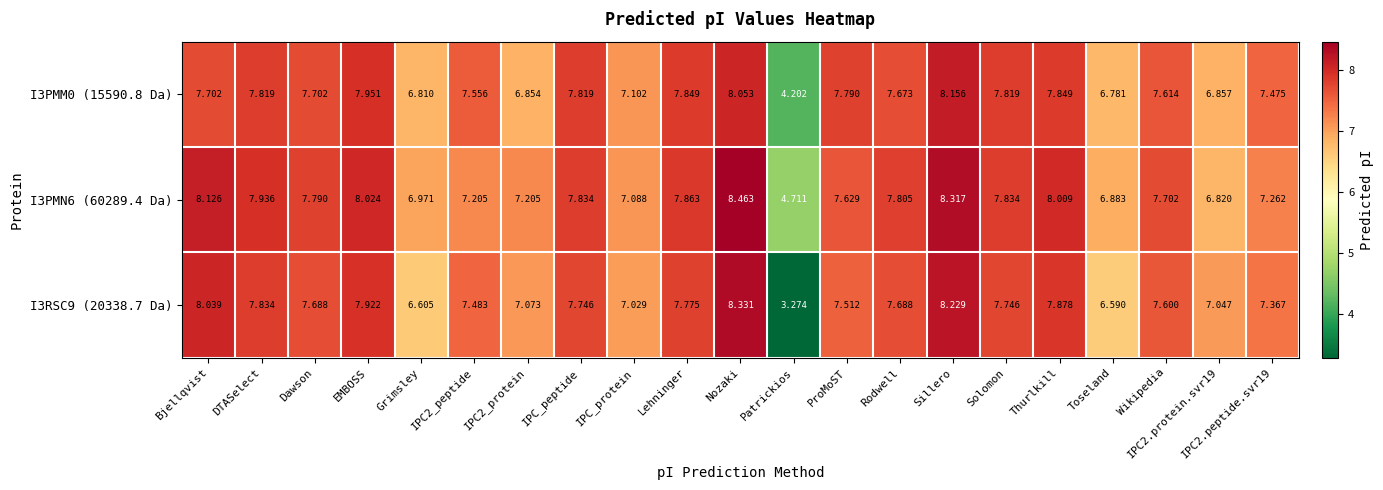

Which category has the lowest value across all series?

Patrickios